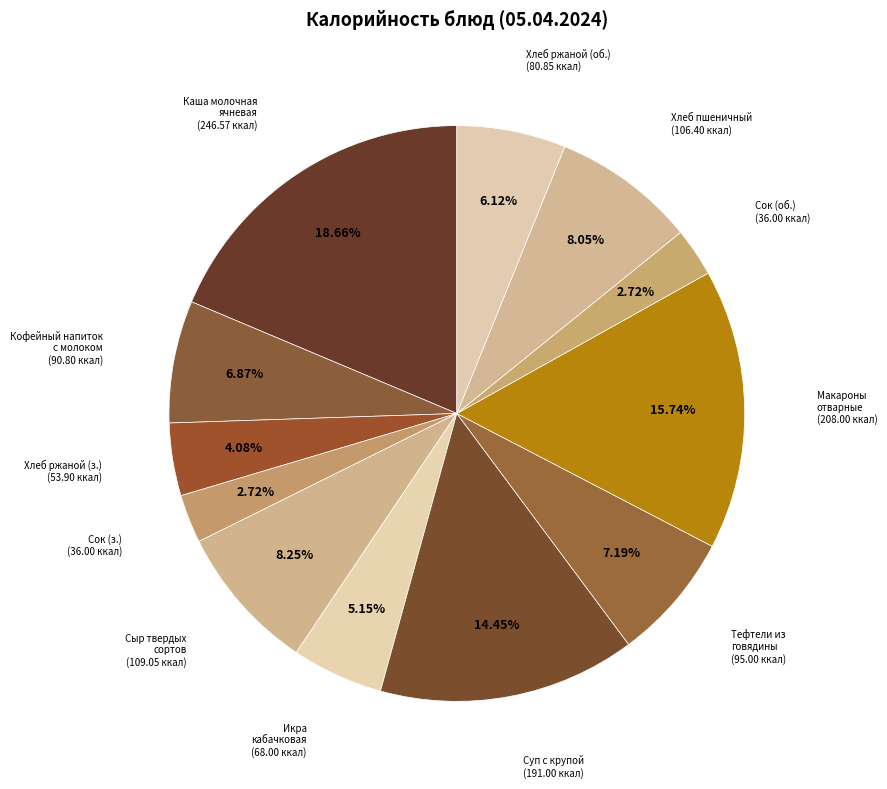

Count the number of slices in the pie.

12